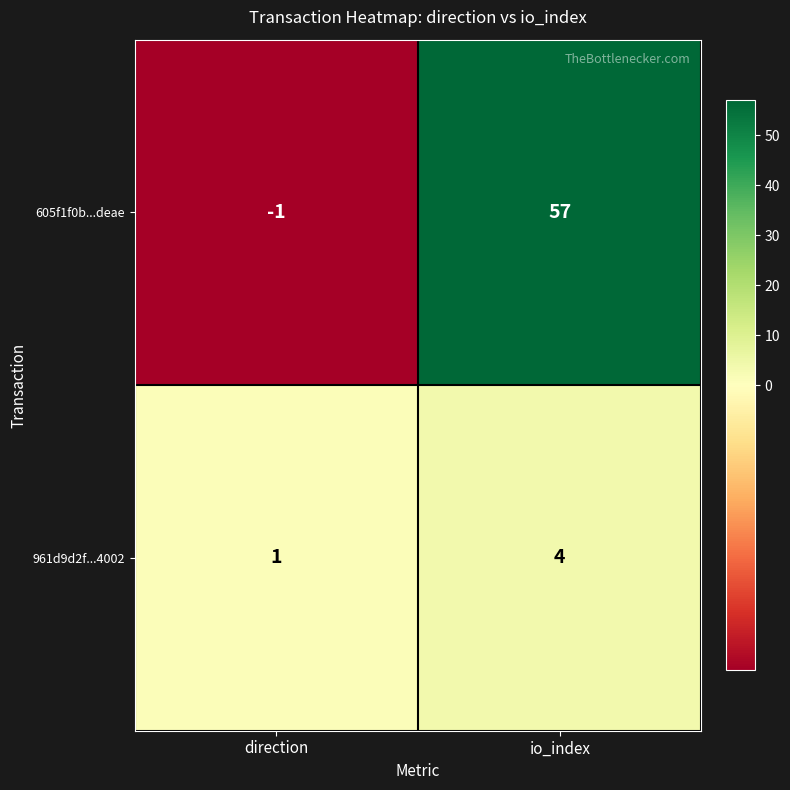

Is it true that 605f1f0b...deae equals 0 at direction?

False